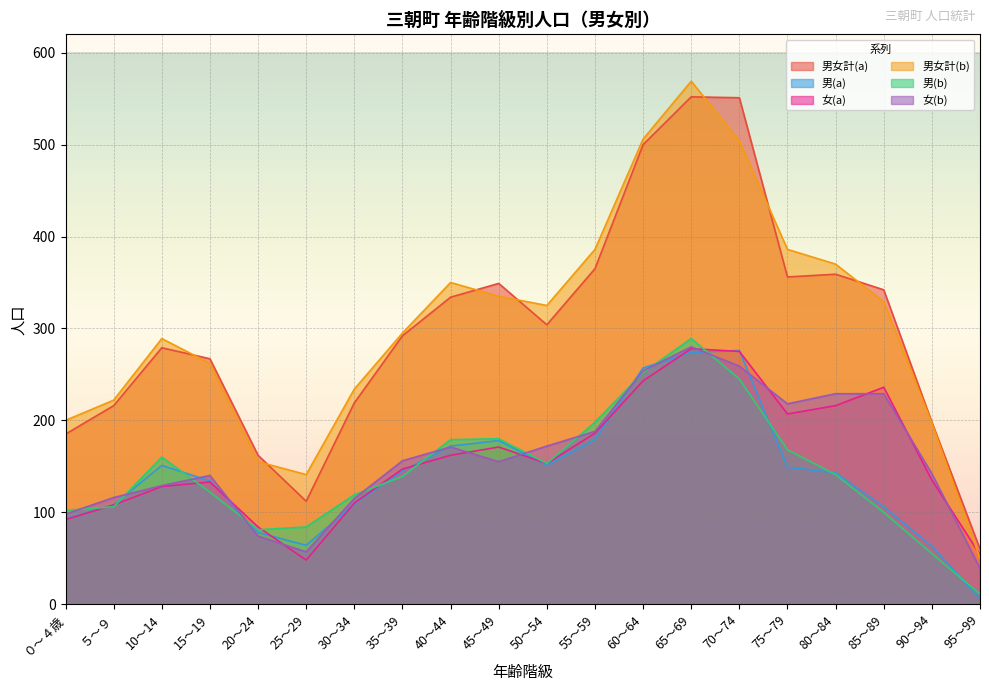

Which label corresponds to the smallest value in the chart?

95～99